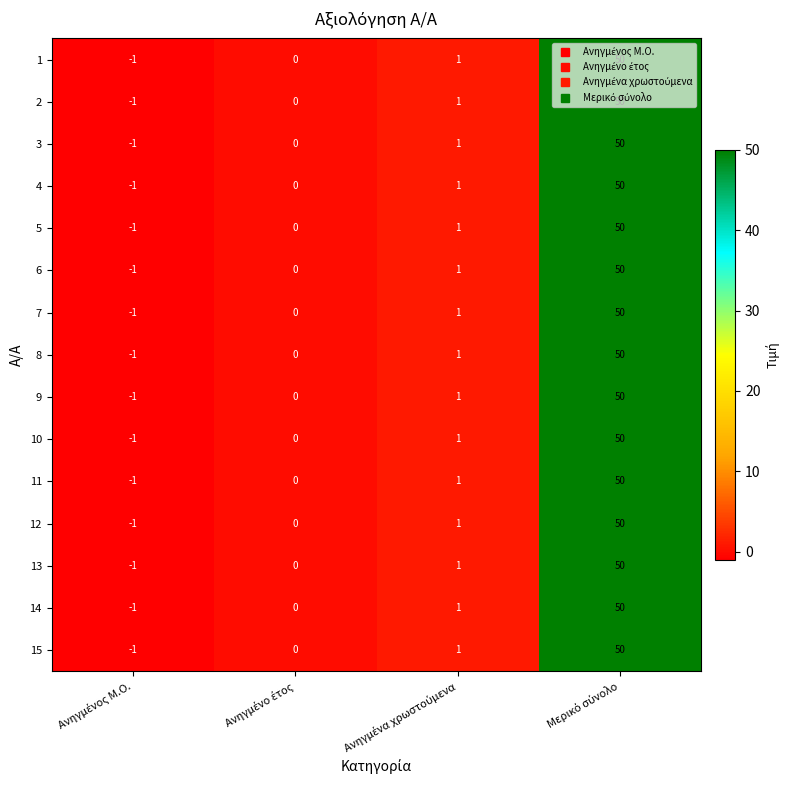

What is the highest value of the 14 series?

50